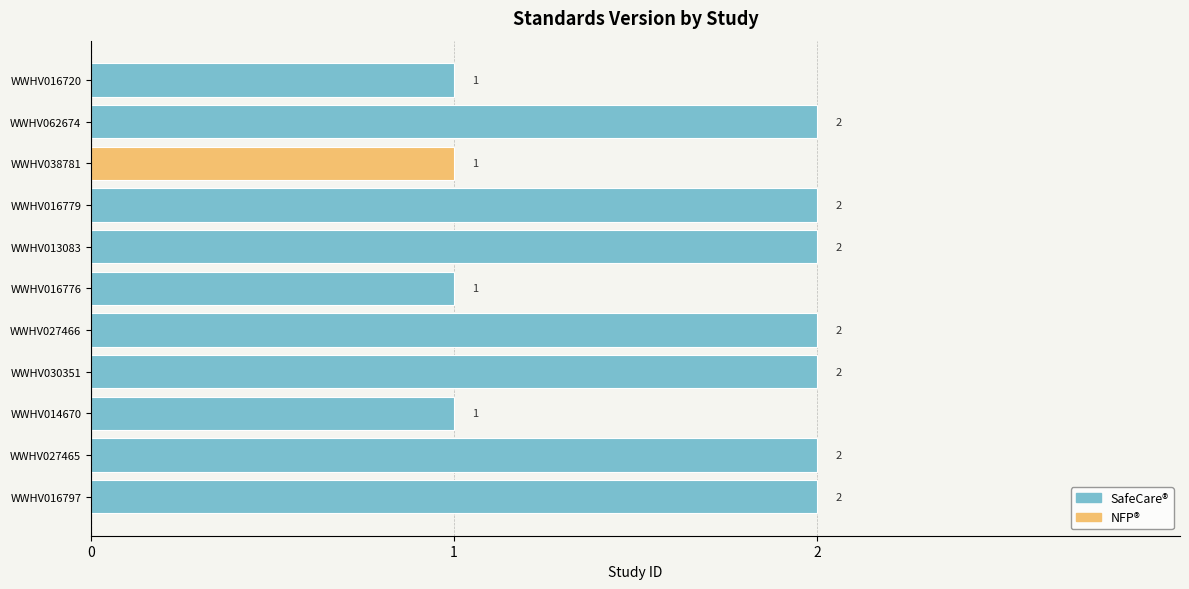

How many values are between 1 and 2?

11